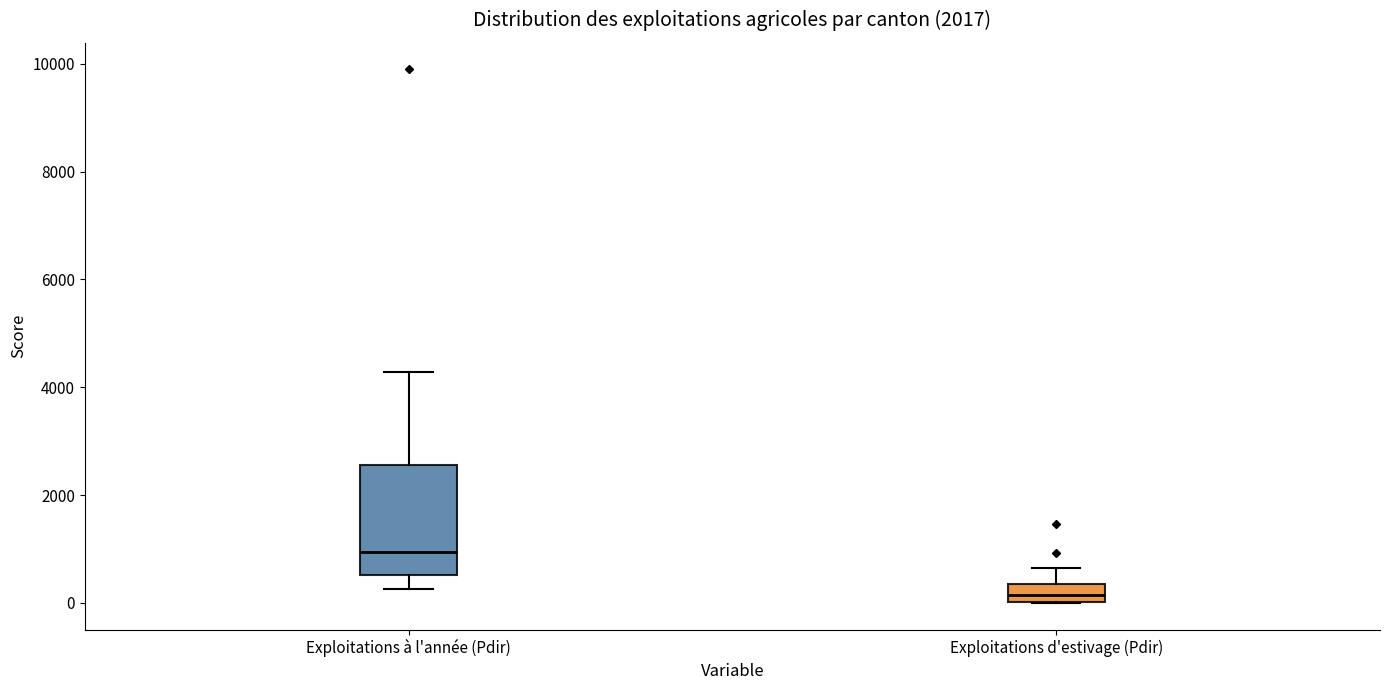

Reading left to right, read every box against the y-axis: the position of its median line, the range the box covers, and the ends of its whiskers. The values are not printed on the chart, so give them approximately, as read against the axis.

Exploitations à l'année (Pdir): median 1000, box 600 to 2600, whiskers 200 to 4200
Exploitations d'estivage (Pdir): median 200, box 0 to 400, whiskers 0 to 600